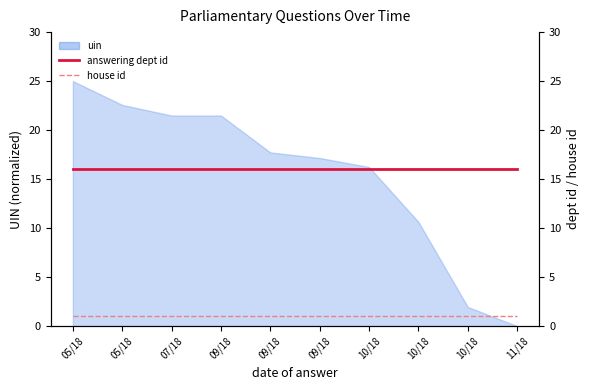

What is the sum of all house id values?

10